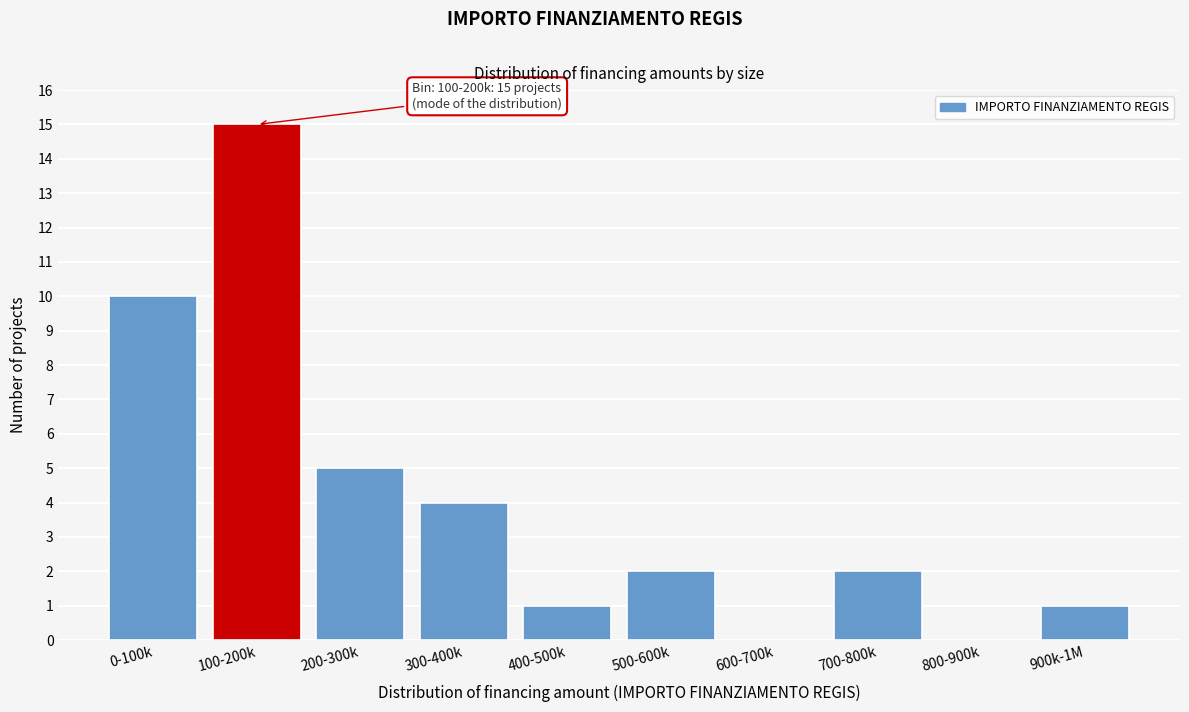

Reading right to left, extract all data points from this chart.

900k-1M=1	800-900k=0	700-800k=2	600-700k=0	500-600k=2	400-500k=1	300-400k=4	200-300k=5	100-200k=15	0-100k=10